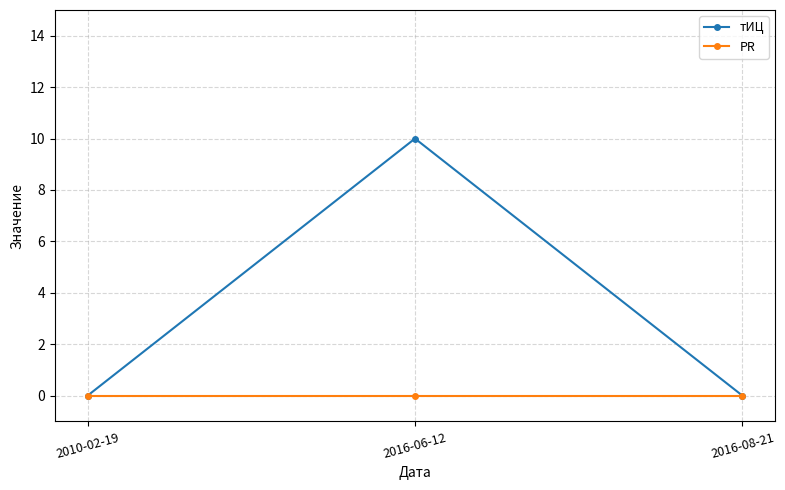

Rank the series by their maximum value, from highest to lowest.

тИЦ, PR